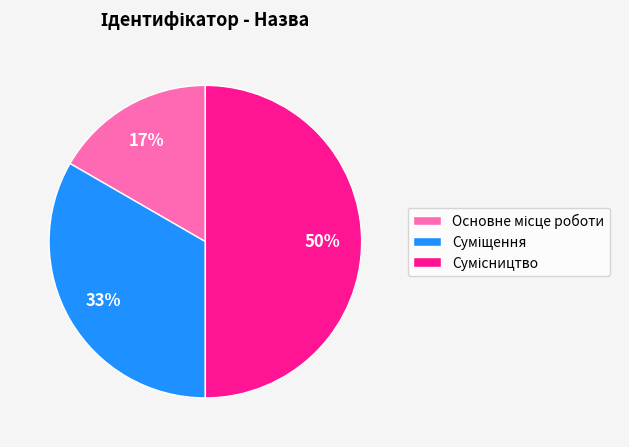

To the nearest percent, what is the difference between the largest and smallest slice percentages?

33%